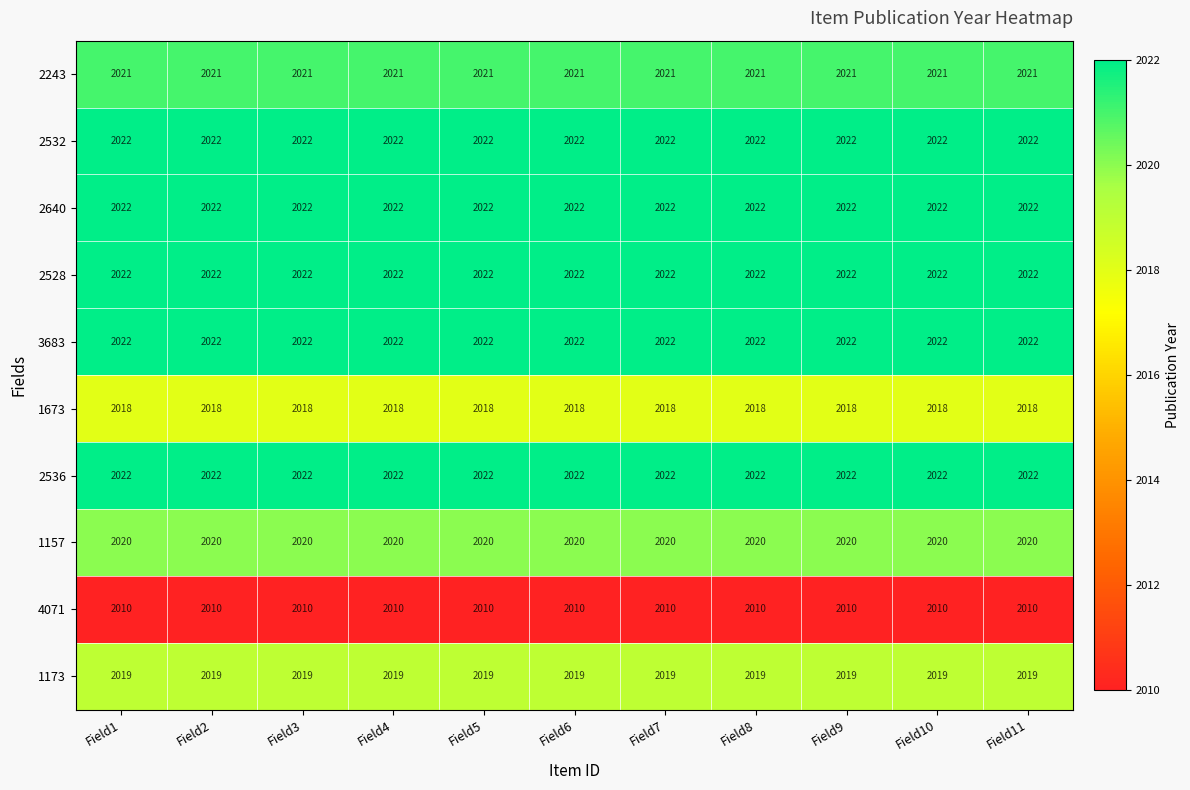

What is the sum of the 4071 values at Field8 and Field11?

4020